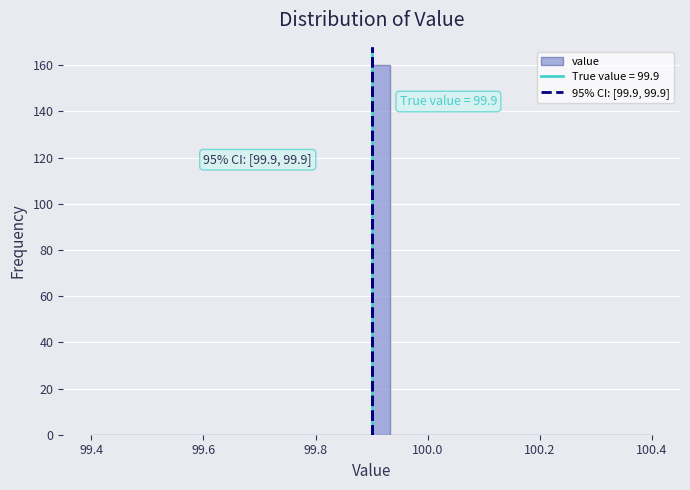

Around what value on the x-axis is the tallest bar? Give the approximate position of its centre, as read against the axis.

99.92